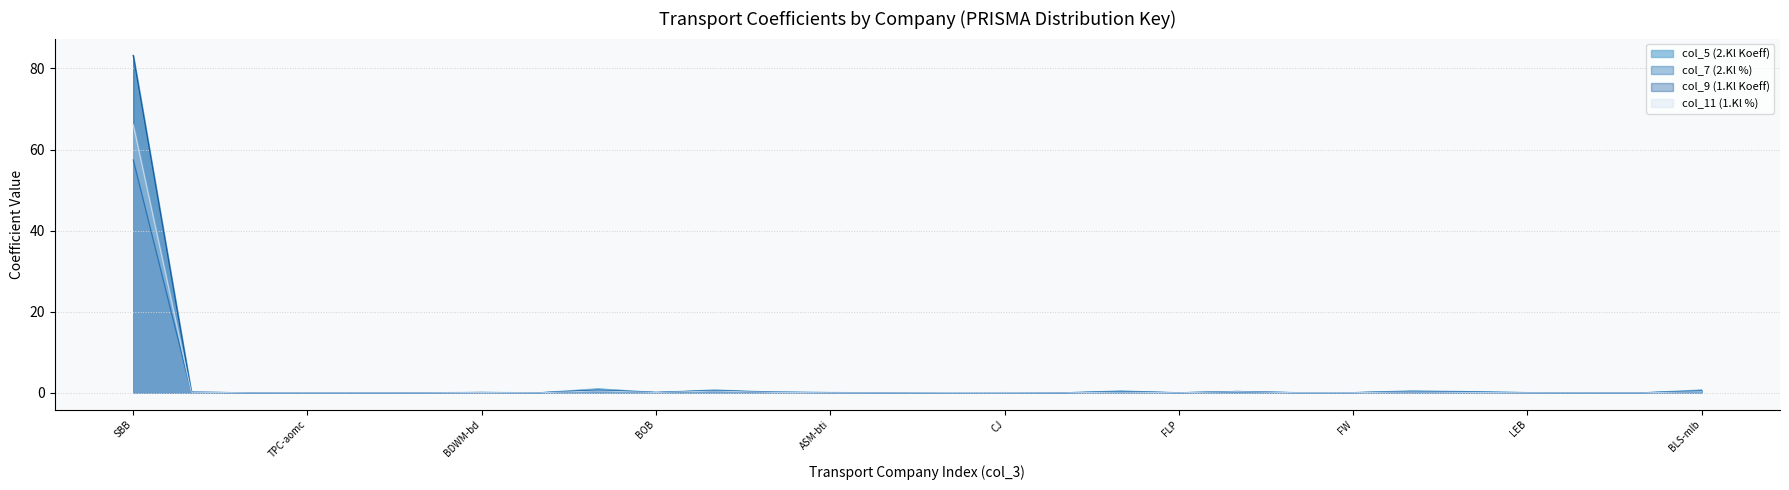

What are all the series names shown in the legend?

col_5 (2.Kl Koeff), col_7 (2.Kl %), col_9 (1.Kl Koeff), col_11 (1.Kl %)